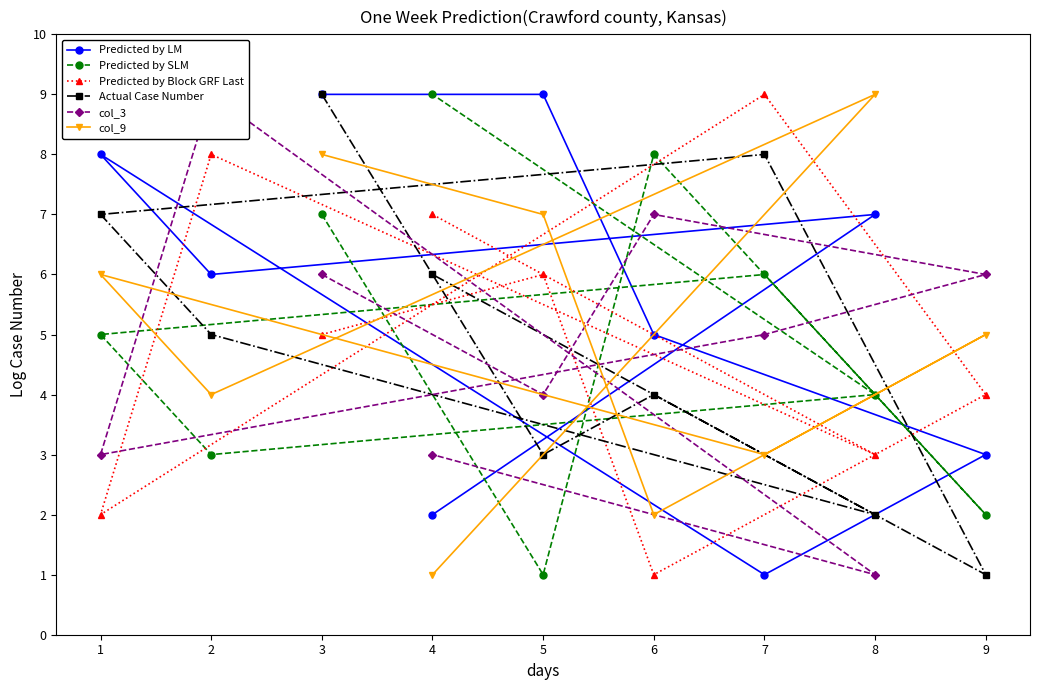

What is the total value across all series at 5?

30